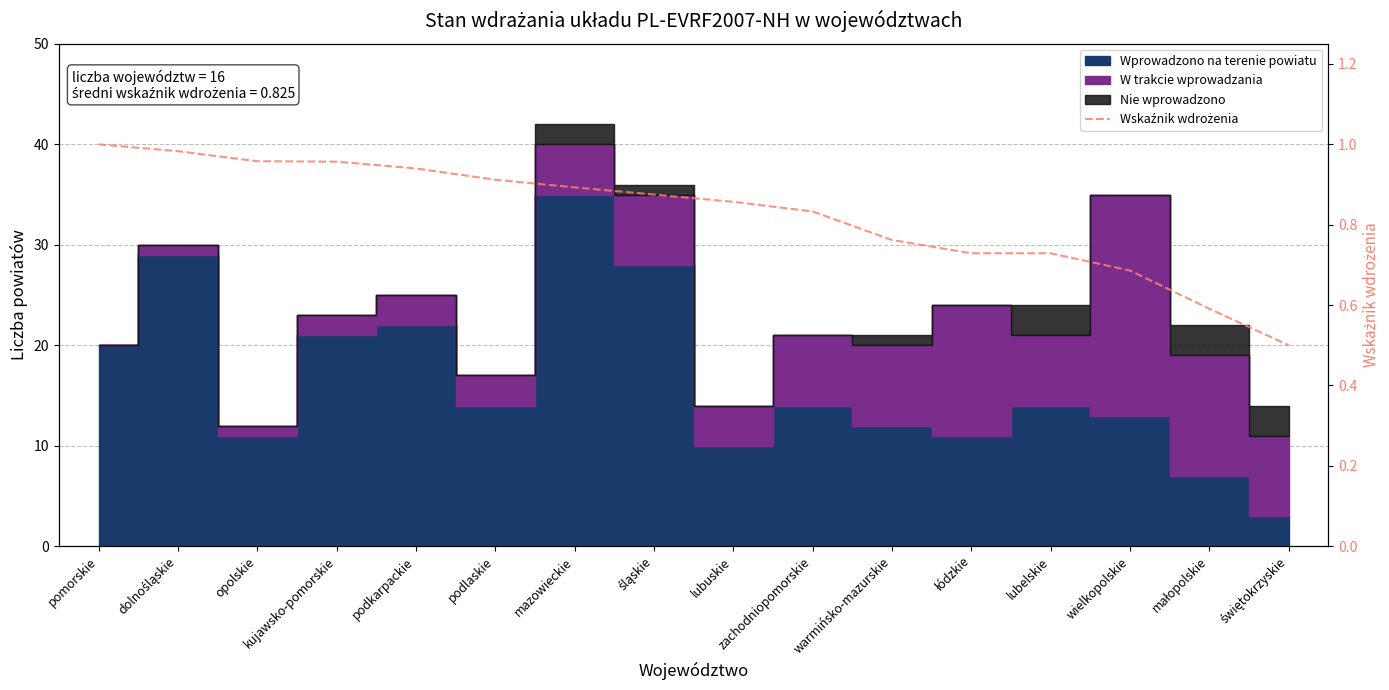

Rank the categories by value from highest to lowest.

pomorskie, dolnośląskie, opolskie, kujawsko-pomorskie, podkarpackie, podlaskie, mazowieckie, śląskie, lubuskie, zachodniopomorskie, warmińsko-mazurskie, łódzkie, lubelskie, wielkopolskie, małopolskie, świętokrzyskie